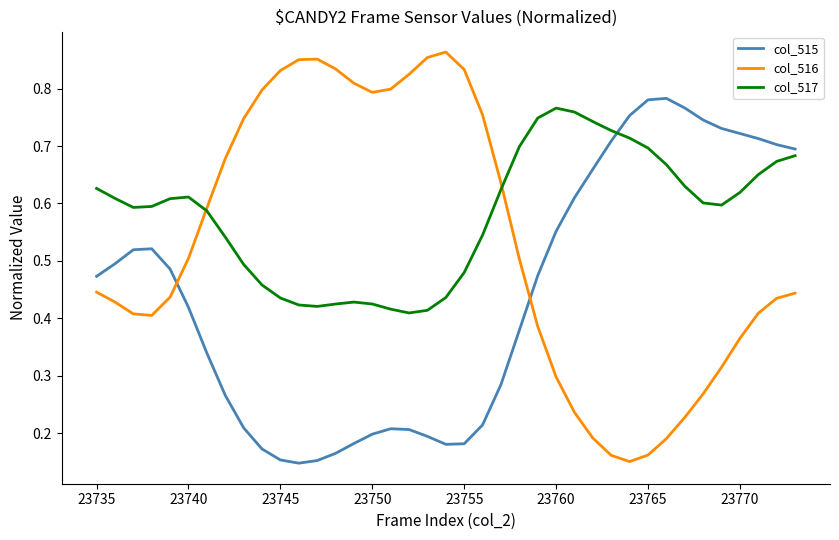

Which series has the widest spread of values?

col_516